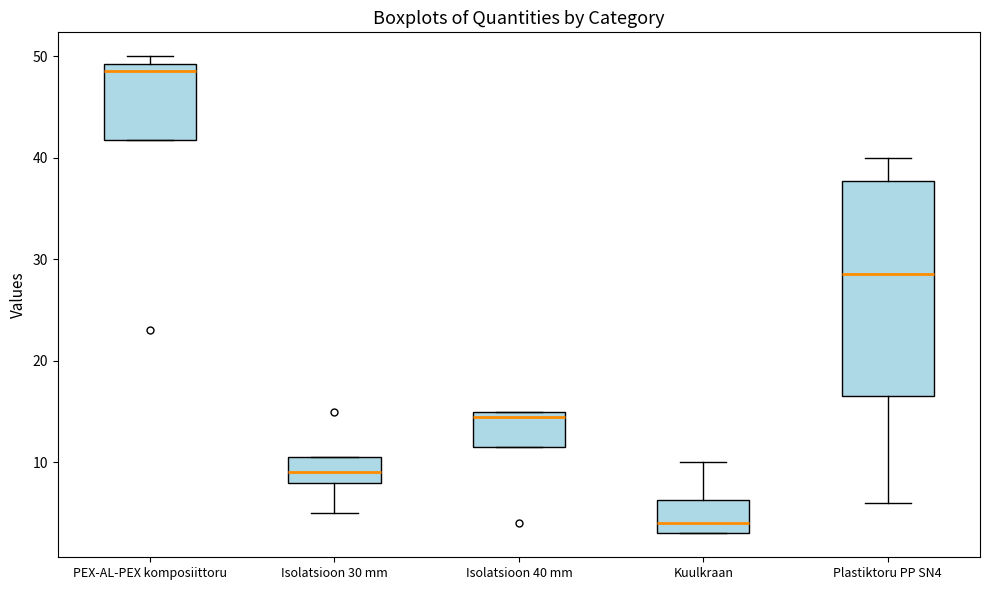

Comparing the boxes themselves (not the whiskers), which one is the tallest?

Plastiktoru PP SN4